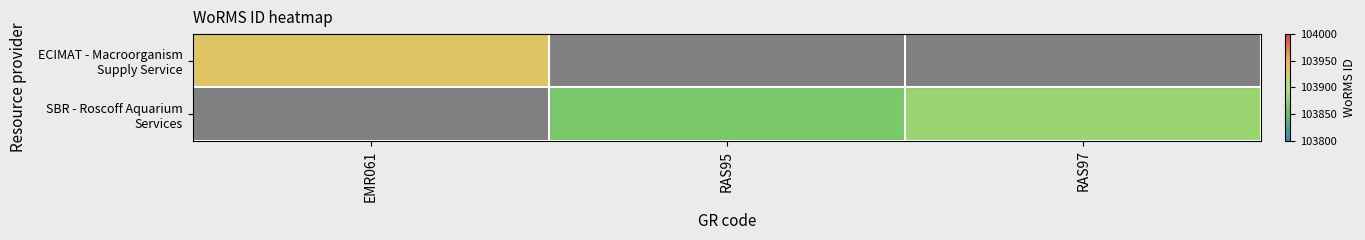

What is the maximum value shown in the chart?

103929.0